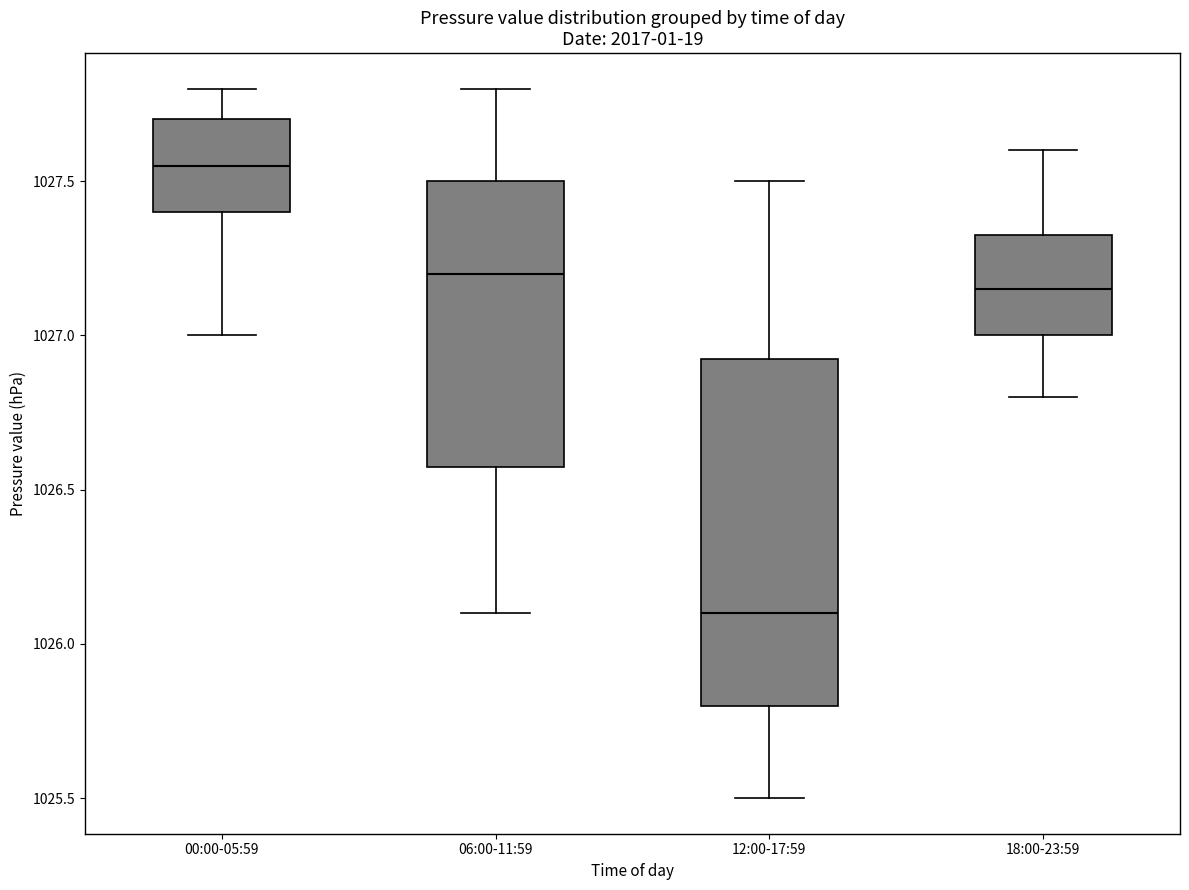

Reading left to right, transcribe this box plot: for each box, give where its median line is, the range the box spans, and where its two whiskers end, as read against the y-axis. The values are not printed on the chart, so give them approximately, as read against the axis.

00:00-05:59: median 1027.55, box 1027.40 to 1027.70, whiskers 1027.00 to 1027.80
06:00-11:59: median 1027.20, box 1026.60 to 1027.50, whiskers 1026.10 to 1027.80
12:00-17:59: median 1026.10, box 1025.80 to 1026.95, whiskers 1025.50 to 1027.50
18:00-23:59: median 1027.15, box 1027.00 to 1027.35, whiskers 1026.80 to 1027.60